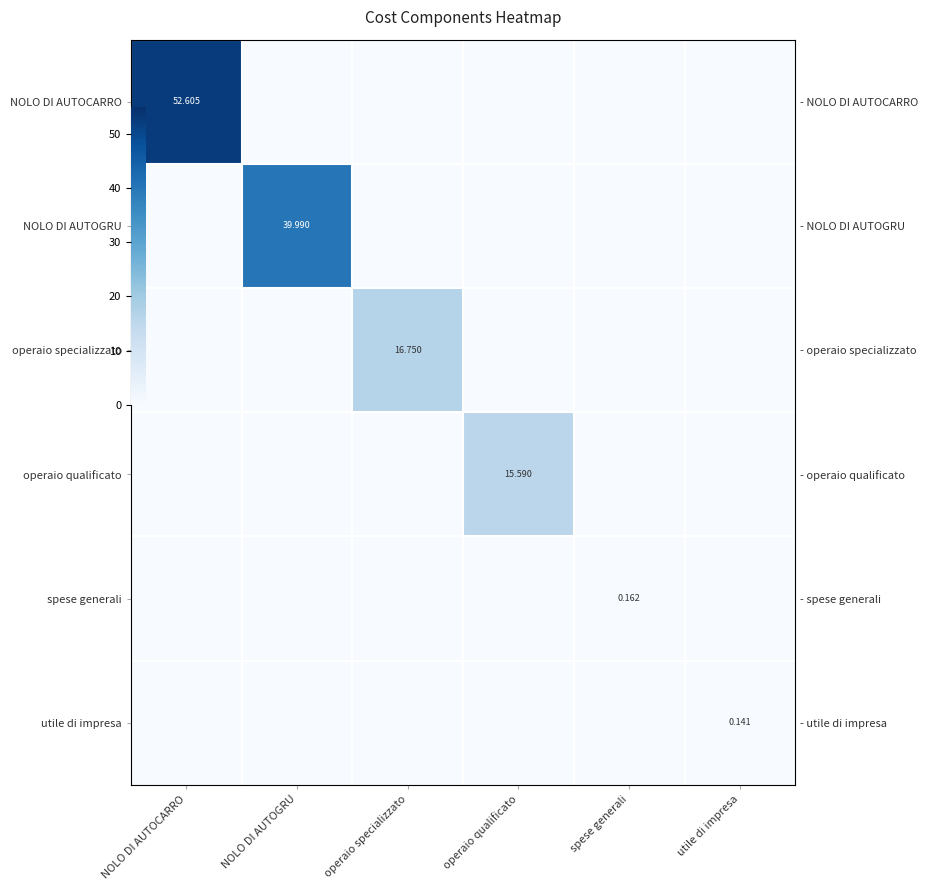

True or false: NOLO DI AUTOGRU has a value of -20.8 at NOLO DI AUTOCARRO.

False